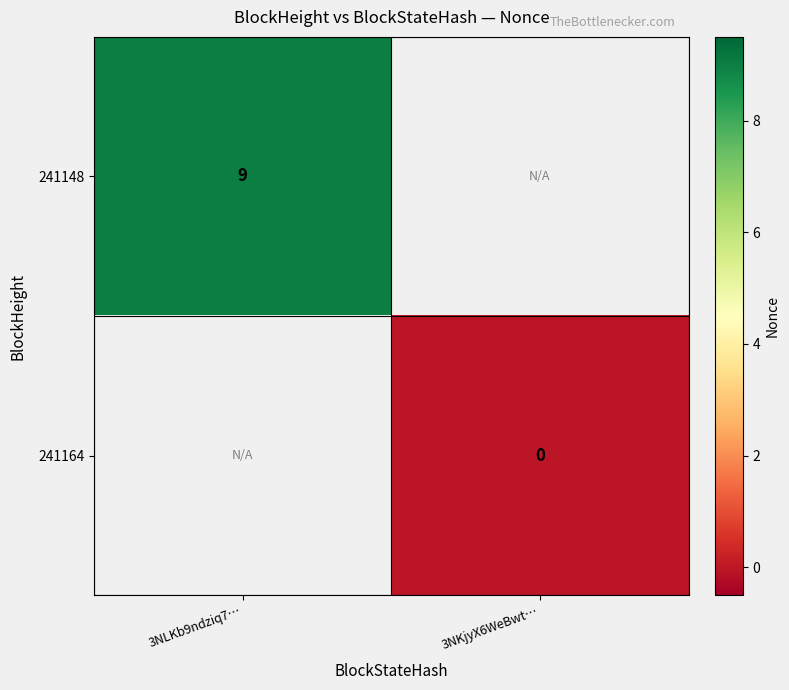

True or false: 241148 has a value of 4 at 3NLKb9ndziq7….

False